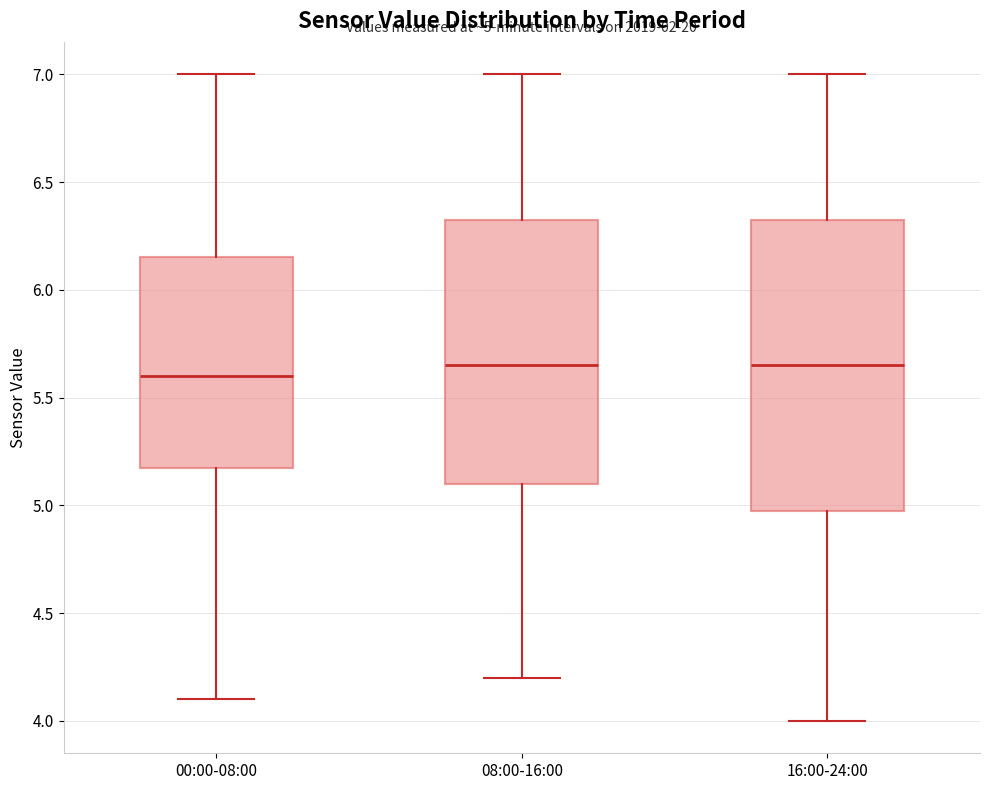

Comparing the boxes themselves (not the whiskers), which one is the tallest?

16:00-24:00